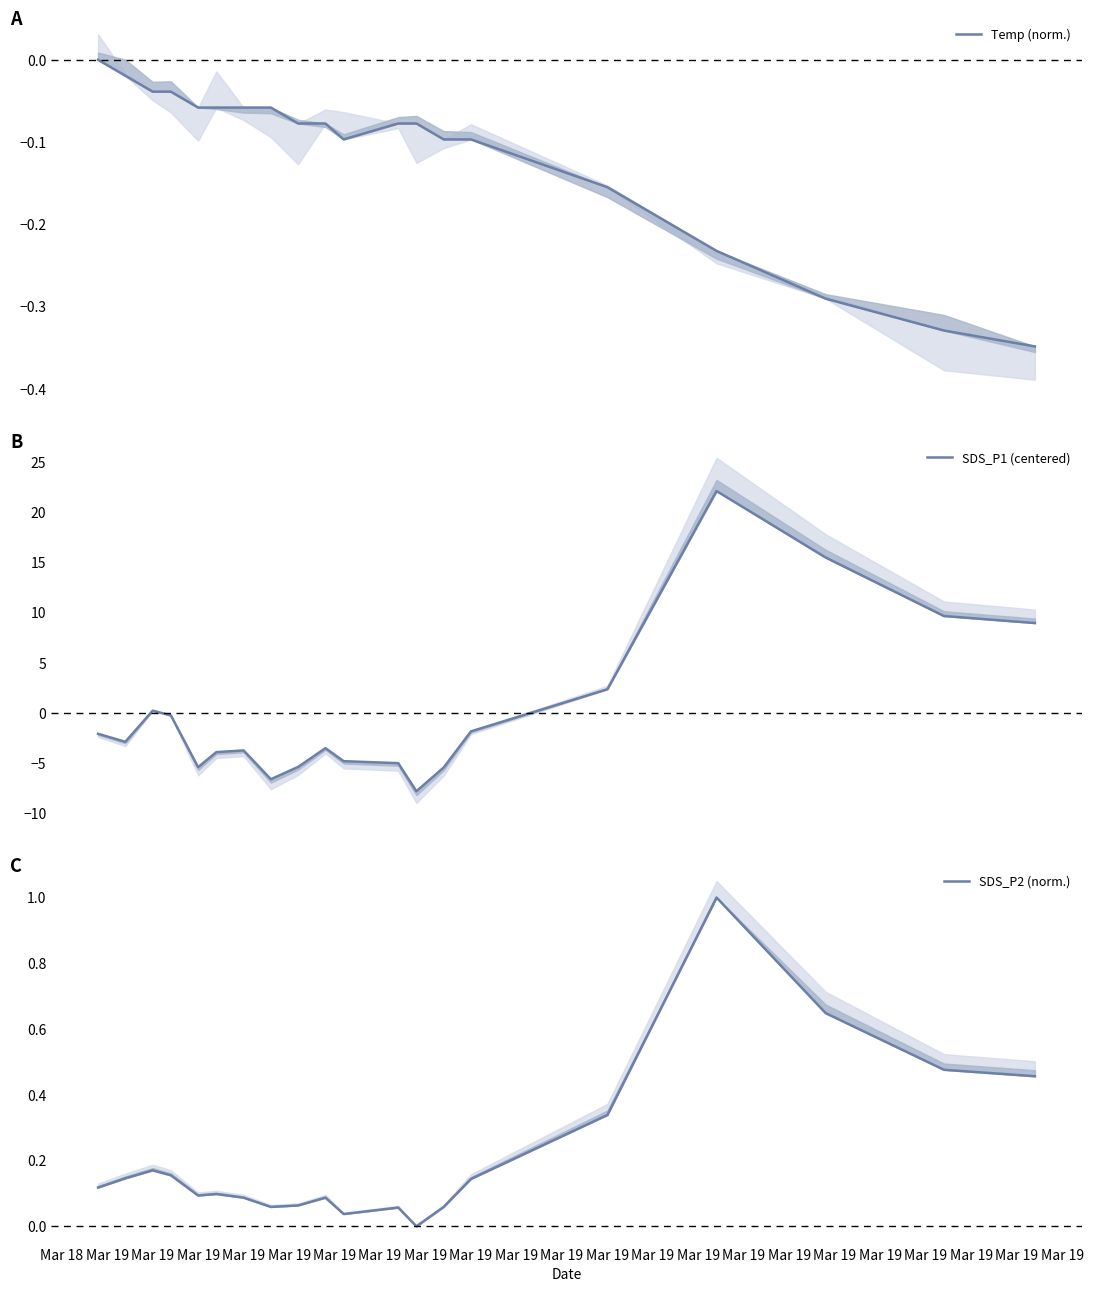

Which series has the largest total across all categories?

SDS_P2 (norm.)